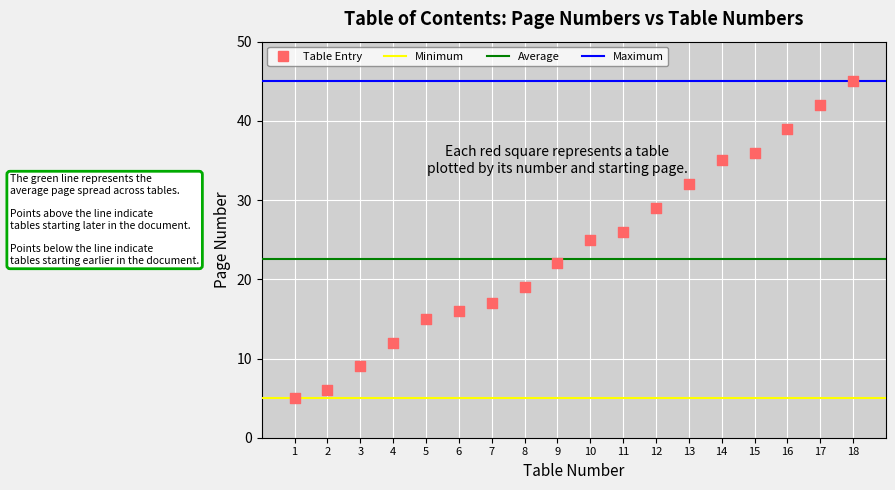

What is the range of Y values (max minus min)?

40